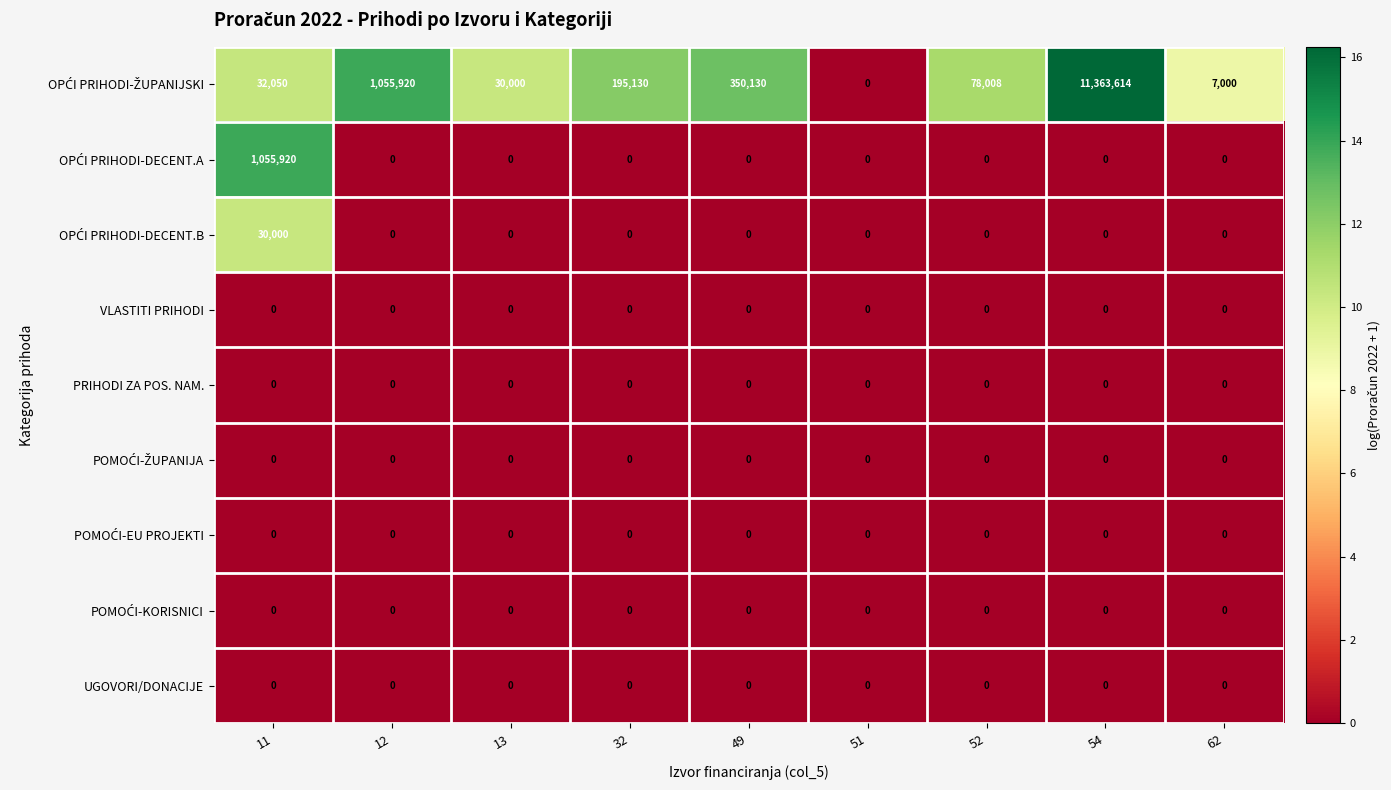

Which label corresponds to the largest value in the chart?

54